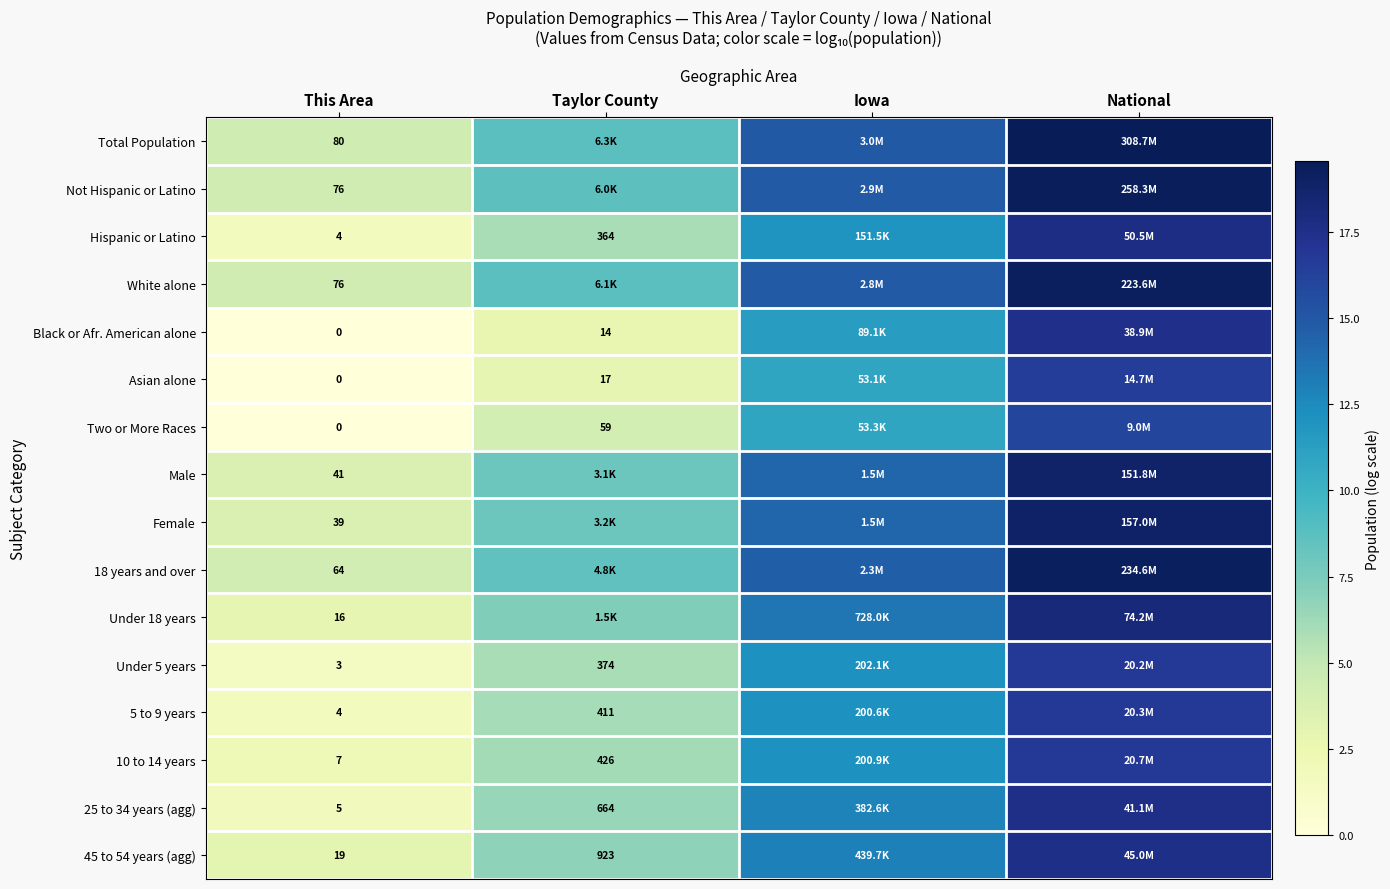

Which has a higher value, Iowa or Taylor County?

Iowa